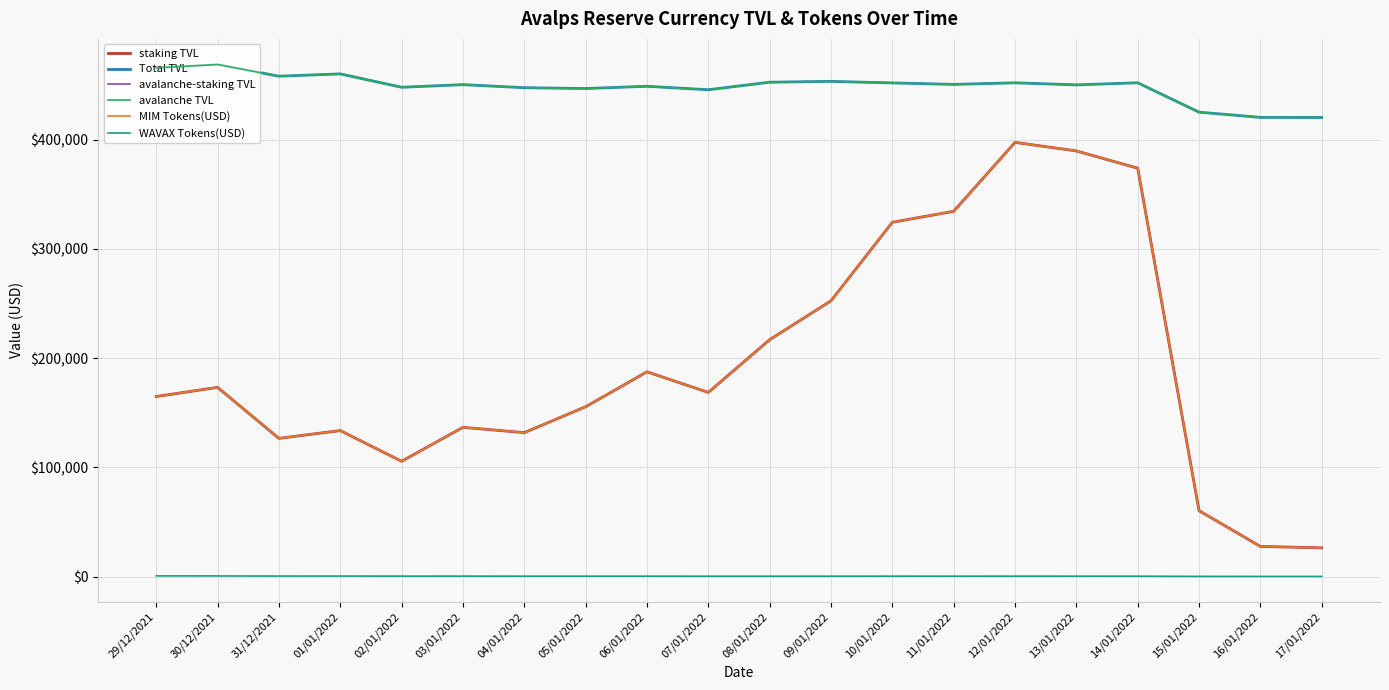

True or false: avalanche-staking TVL and MIM Tokens(USD) cross at least once.

False